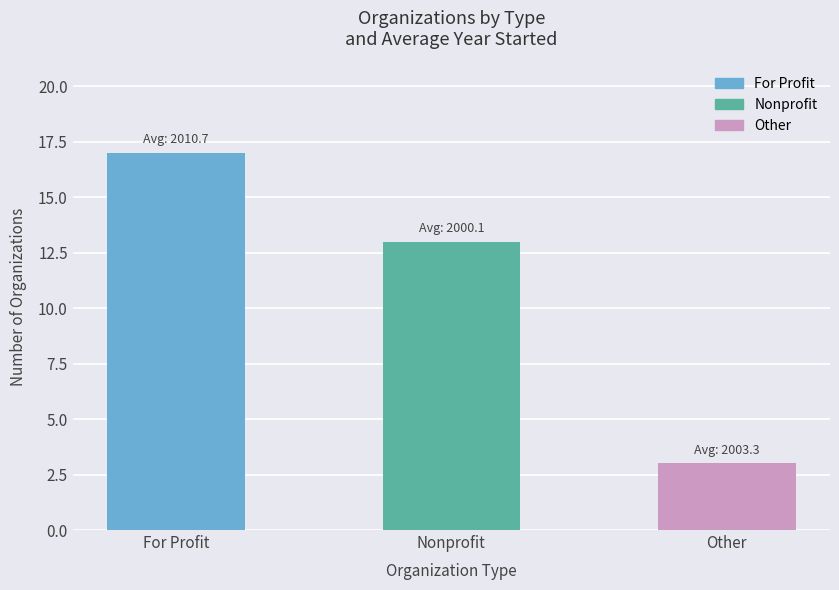

How many distinct data groups are displayed?

1